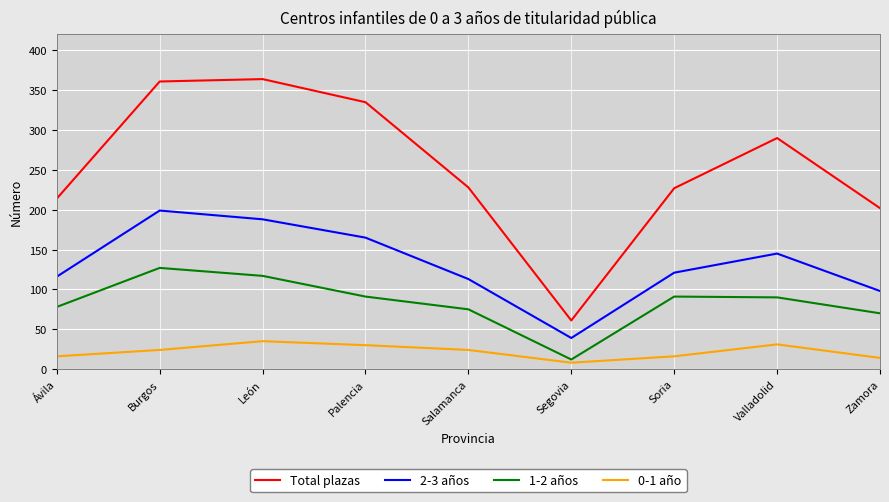

Rank the series by their average value, from highest to lowest.

Total plazas, 2-3 años, 1-2 años, 0-1 año